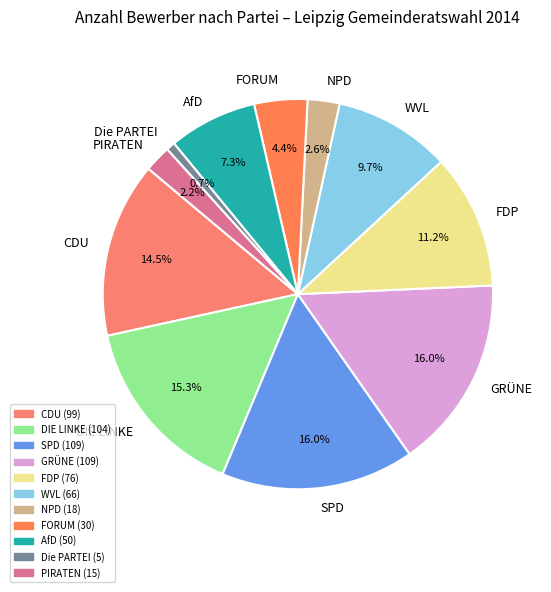

How many slices are in this pie chart?

11